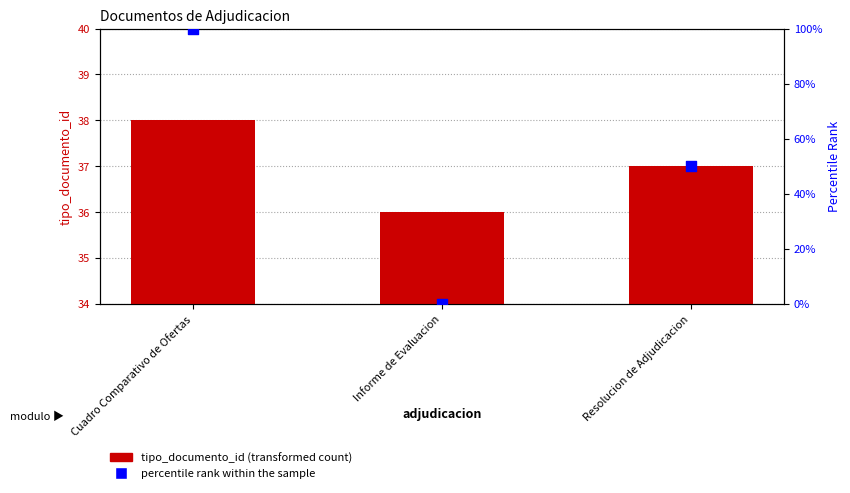

Which series reaches the maximum Y coordinate?

percentile rank within the sample